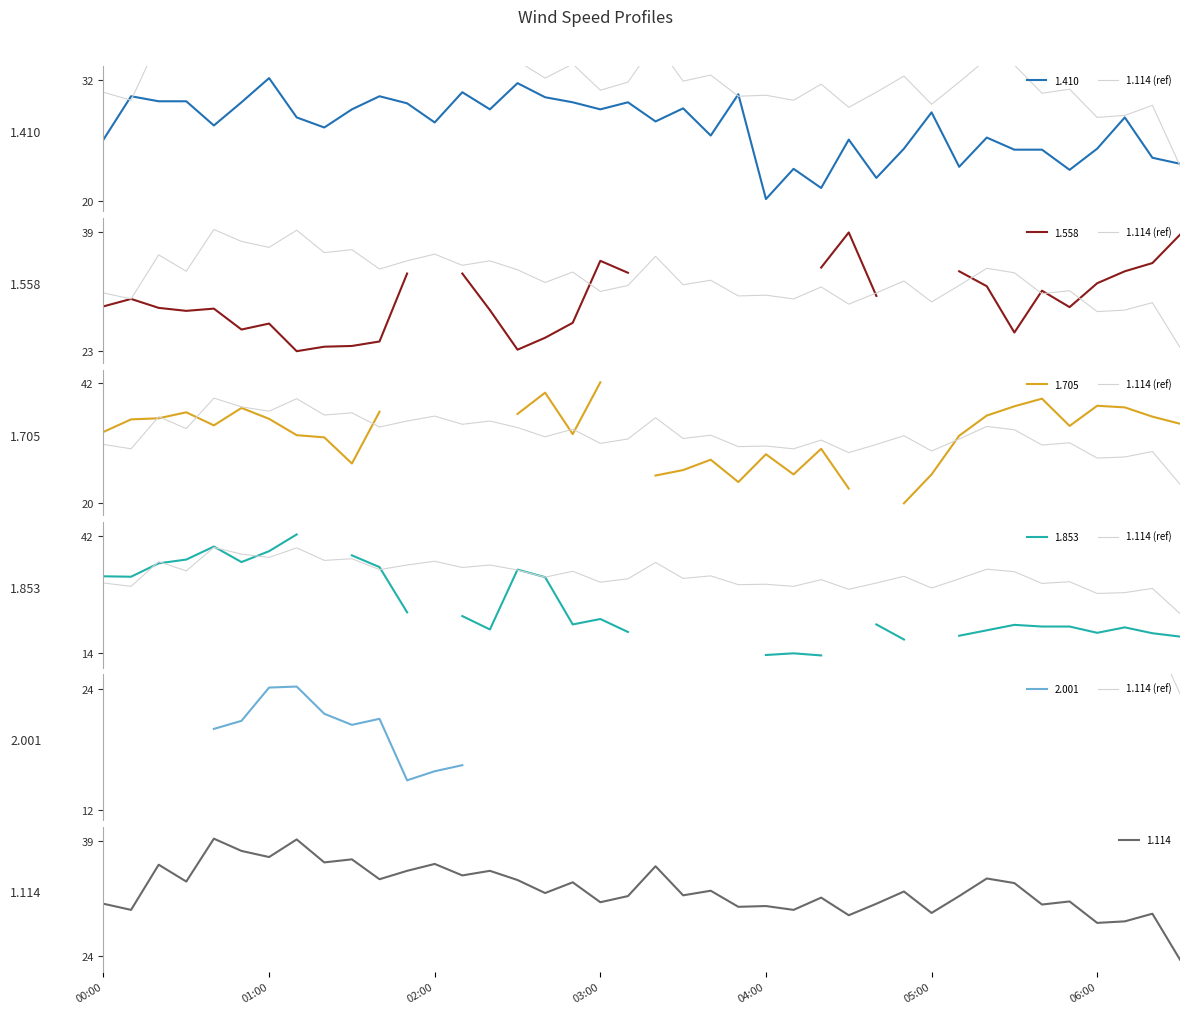

What is the maximum value for 1.410?

32.2